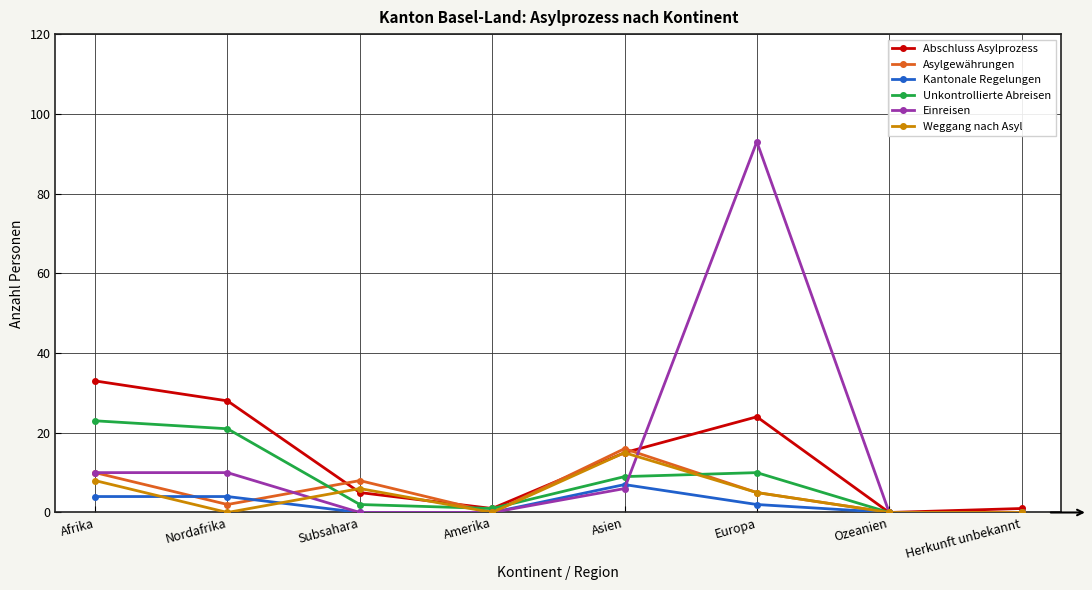

Is it true that Einreisen equals 0 at Amerika?

True